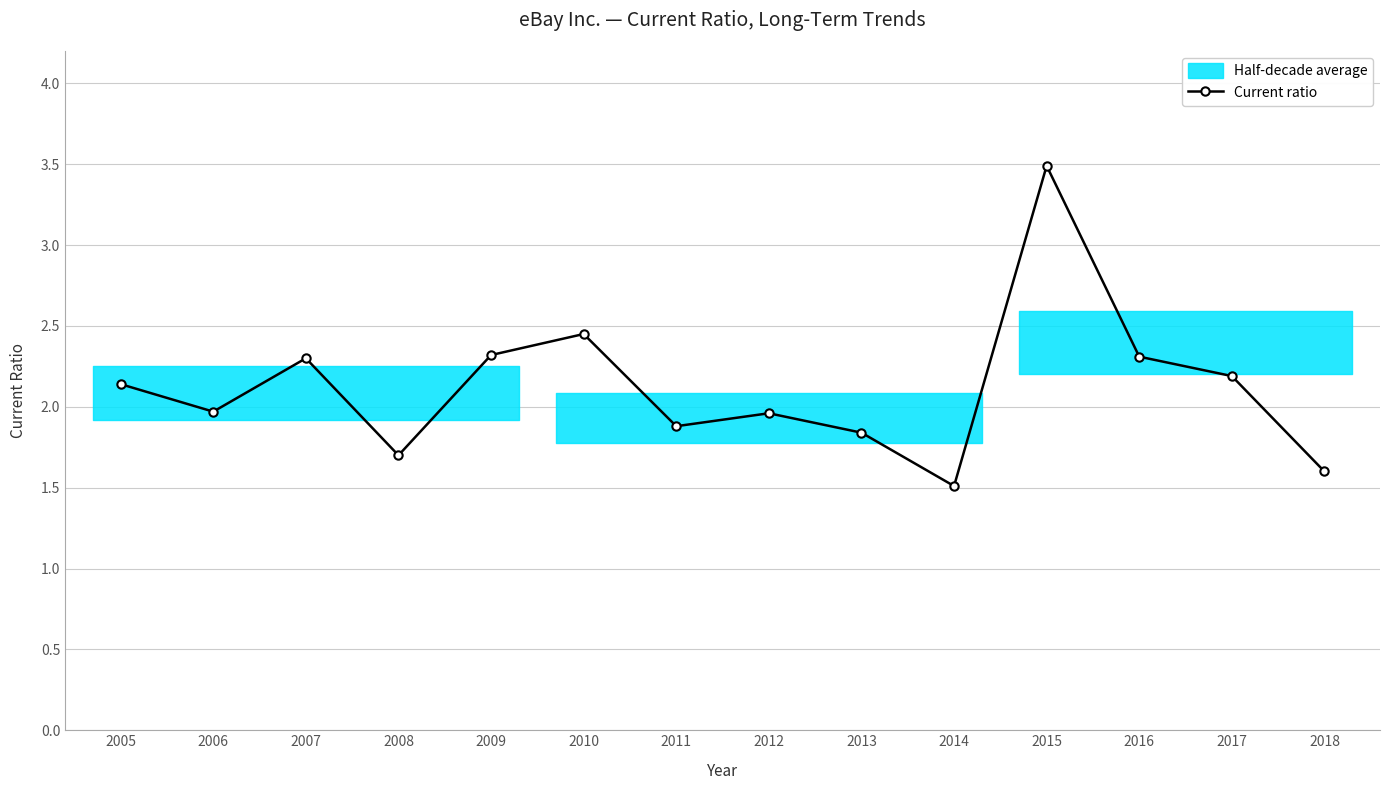

What is the difference between the maximum and minimum values?

2.0